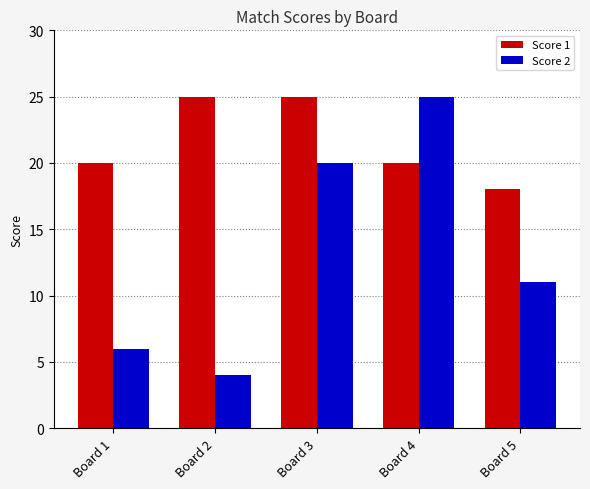

Reading right to left, transcribe all the data shown in this chart.

Score 1: 18	20	25	25	20
Score 2: 11	25	20	4	6